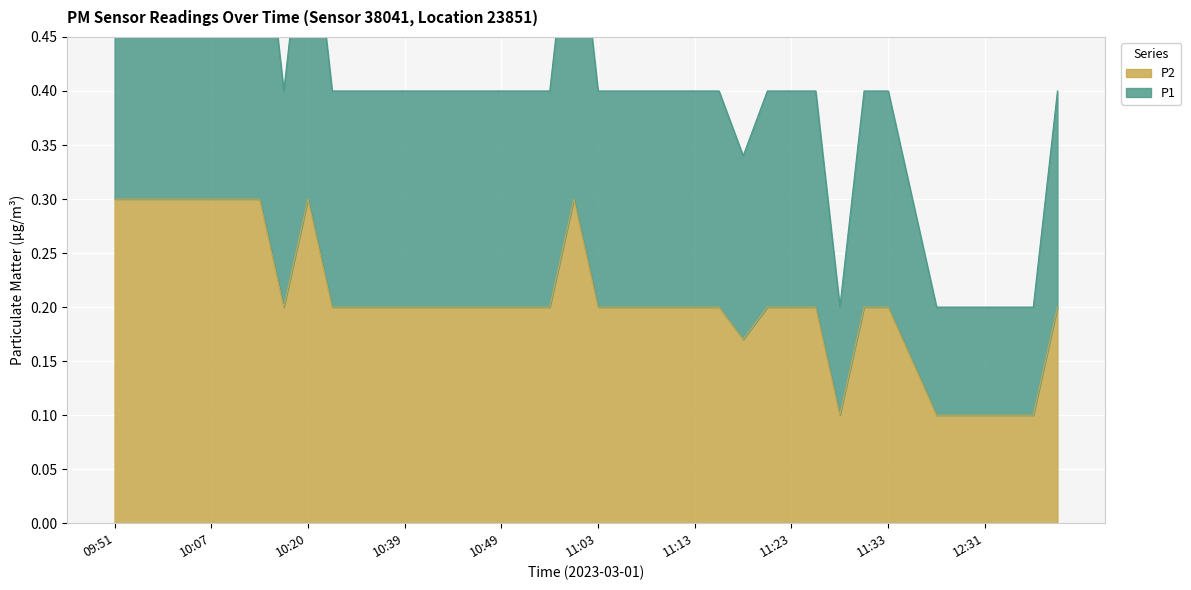

The P2 series shows 0.2 at 11:33. True or false?

True